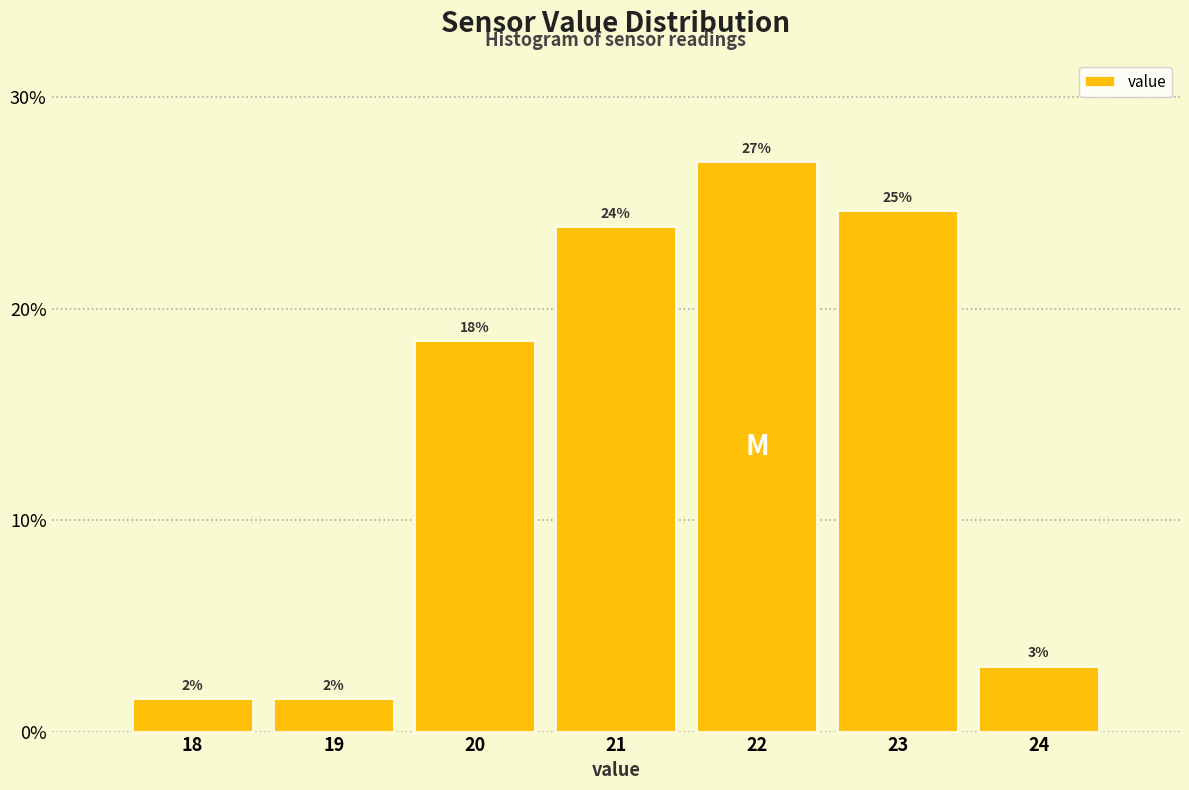

How many bars are there in total?

7